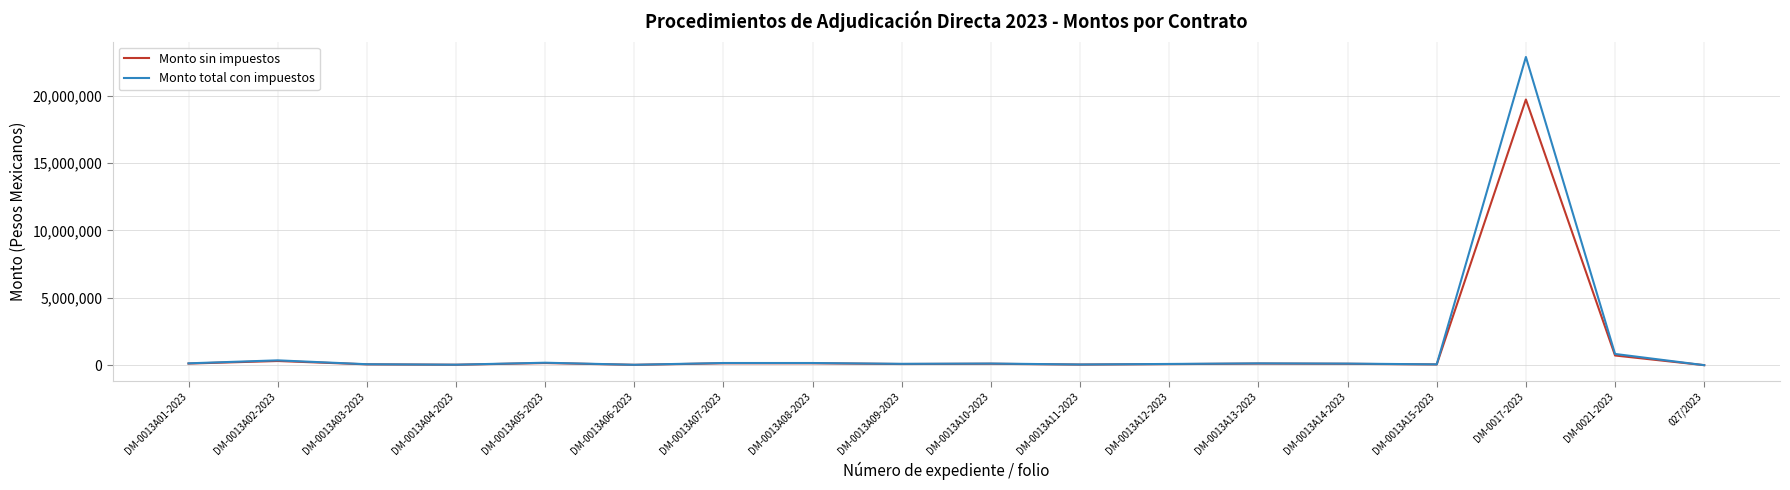

What is the approximate value of Monto total con impuestos at DM-0013A14-2023?

116000.0